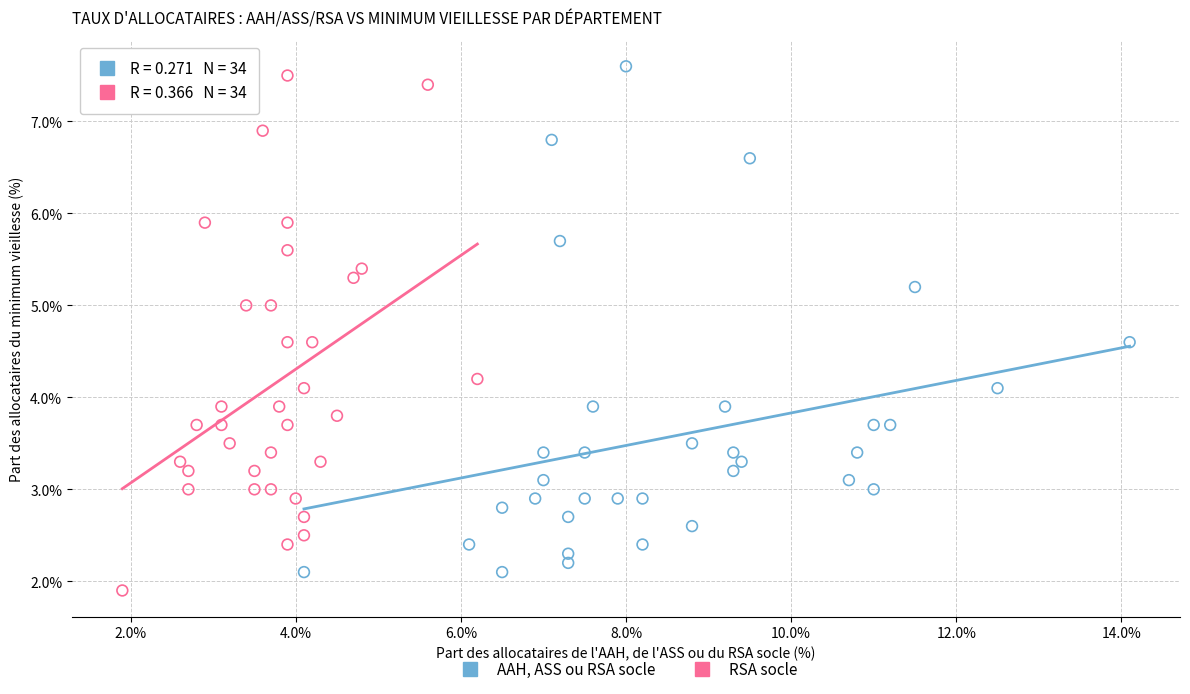

Which series reaches the minimum Y coordinate?

RSA socle